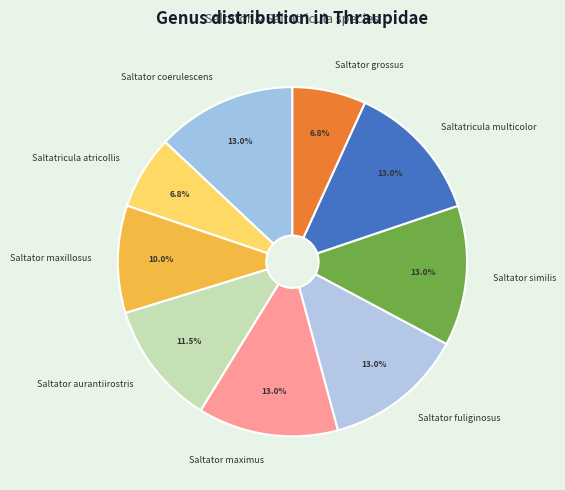

What is the ratio of the value at Saltator coerulescens to the value at Saltator grossus?

1.9